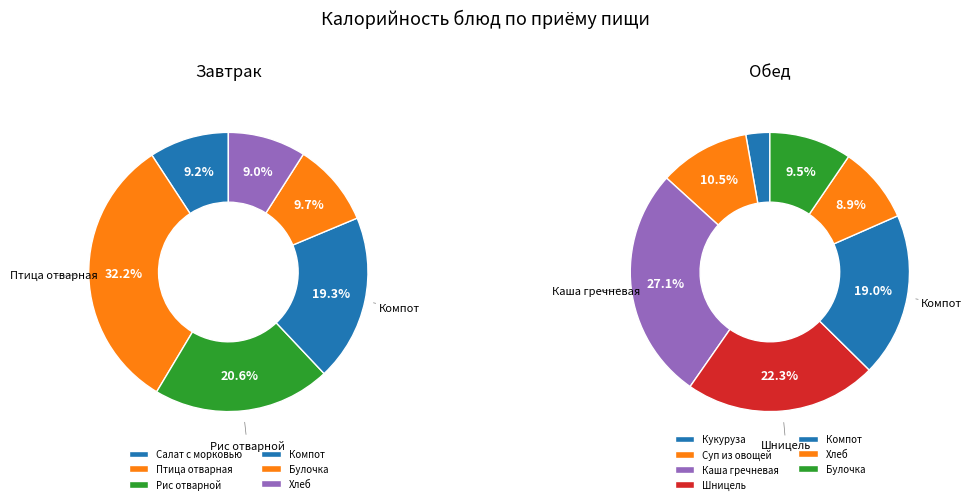

What is the change in value from Птица отварная to Булочка (обед)?

-229.5